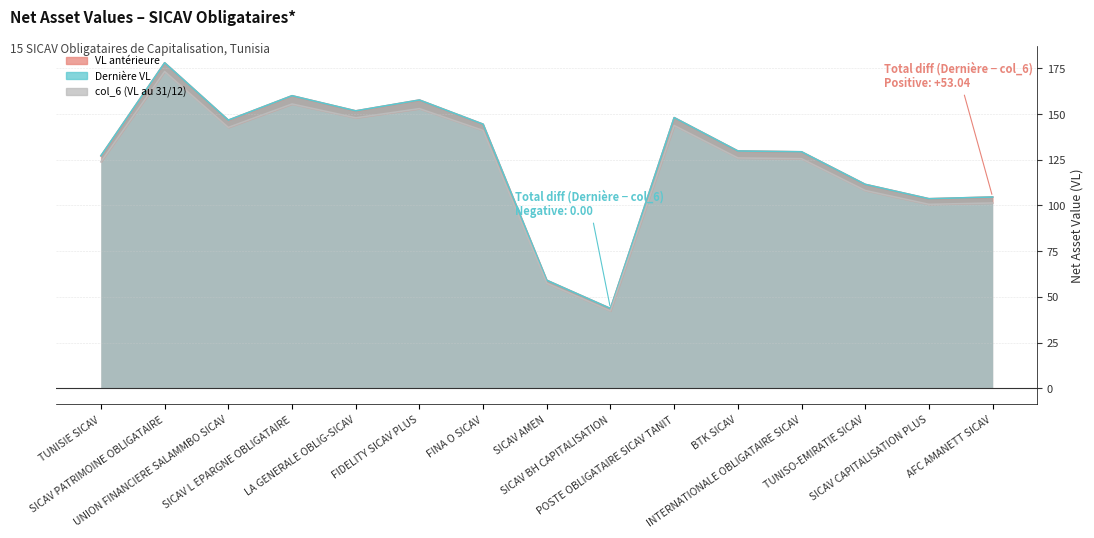

What is the label of the 15th point from the left?

AFC AMANETT SICAV